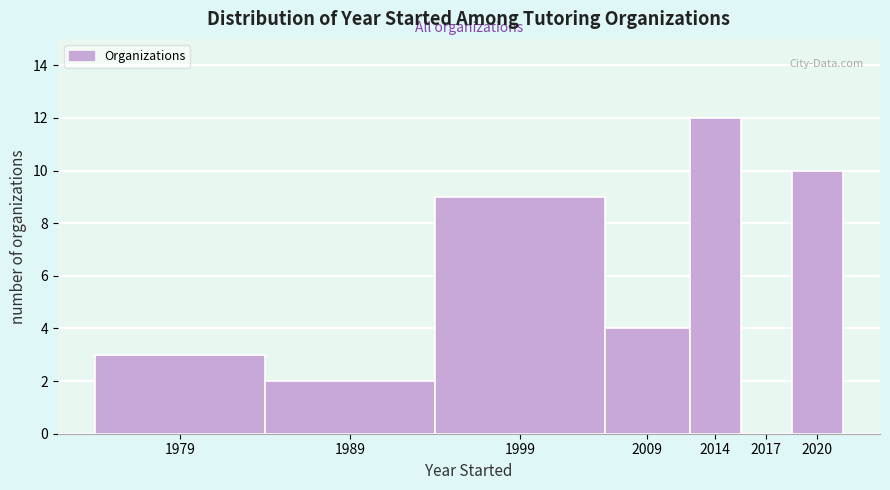

Reading left to right, what are all the values shown in this chart?

1979=3	1989=2	1999=9	2009=4	2014=12	2017=0	2020=10